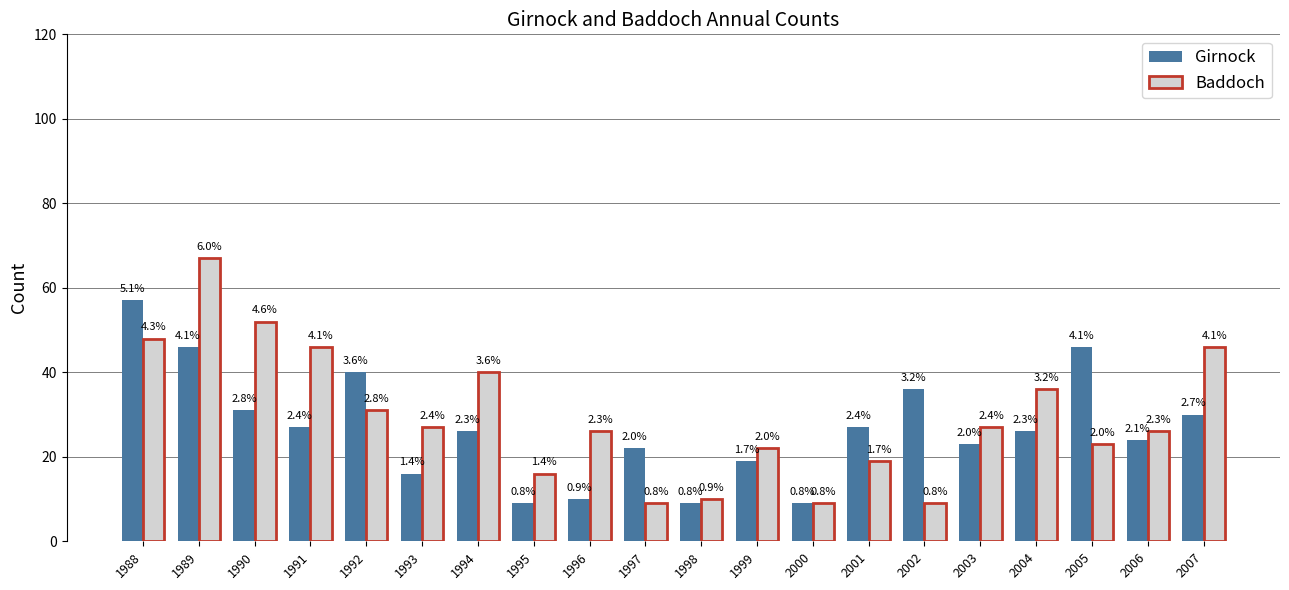

Reading left to right, list all the values displayed in this chart.

Girnock: 57	46	31	27	40	16	26	9	10	22	9	19	9	27	36	23	26	46	24	30
Baddoch: 48	67	52	46	31	27	40	16	26	9	10	22	9	19	9	27	36	23	26	46